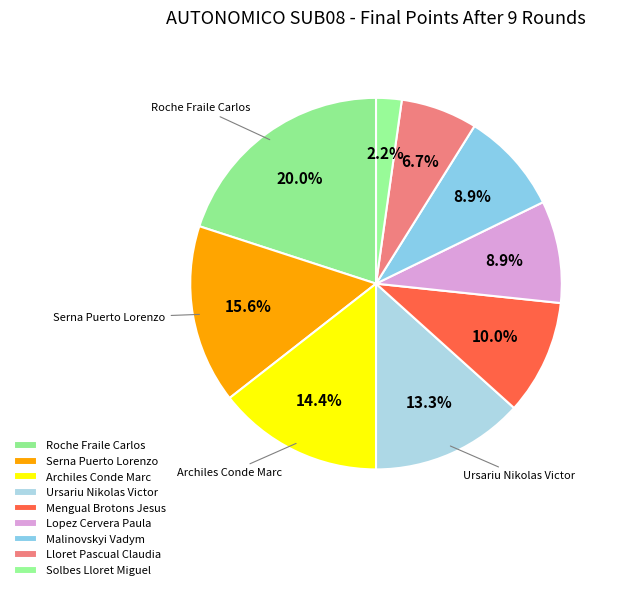

Approximately how many times larger is the value at Solbes Lloret Miguel compared to Roche Fraile Carlos?

0.1